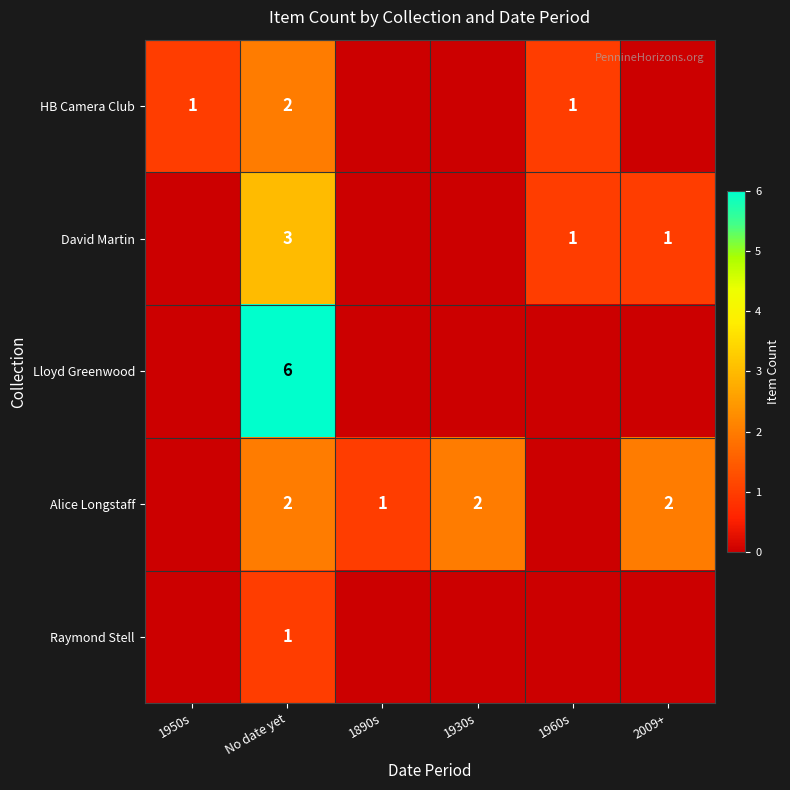

The value of Alice Longstaff at 1890s is 1. True or false?

True